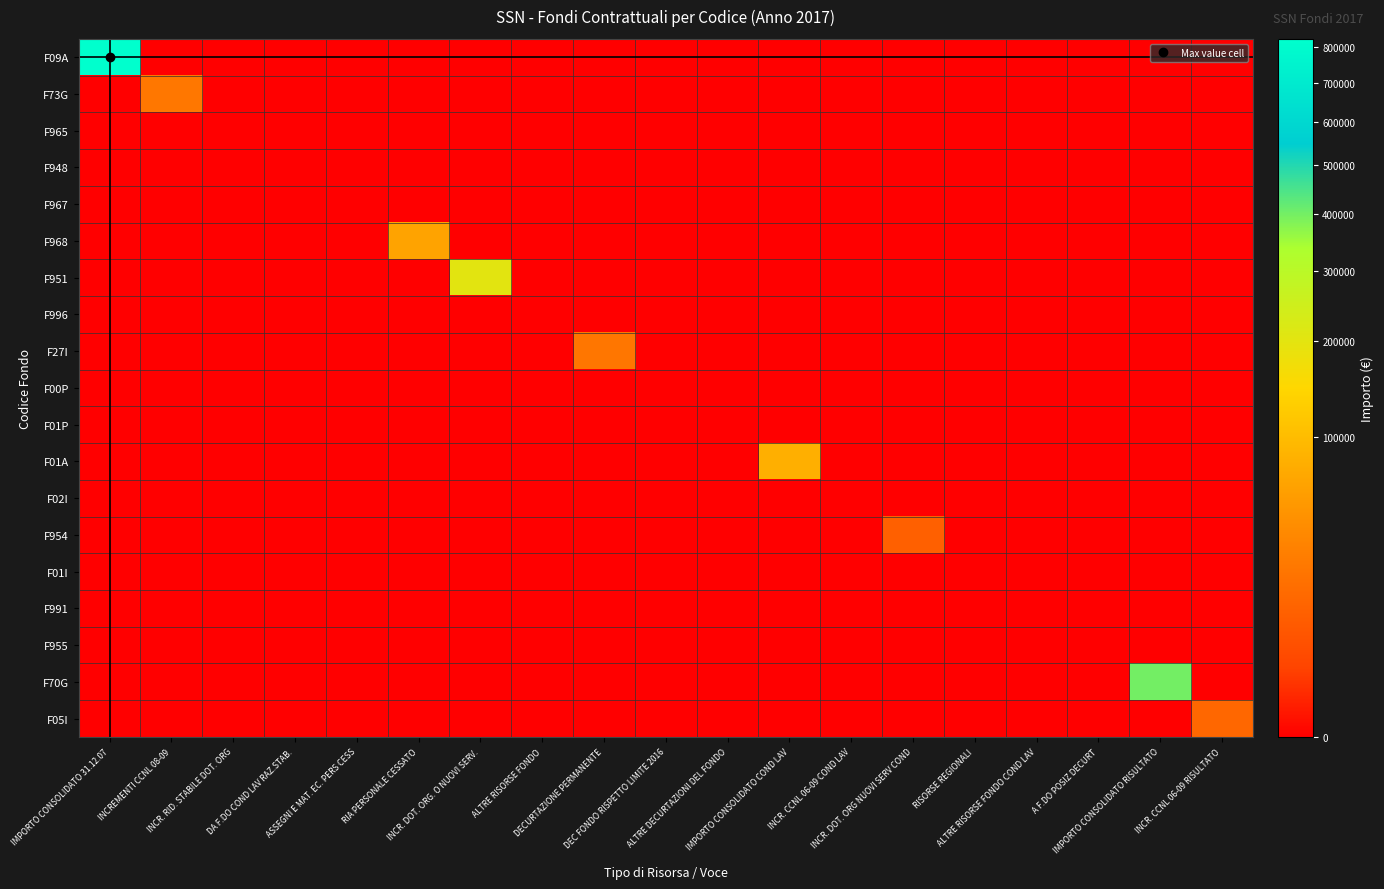

Which series has the largest total across all categories?

F09A